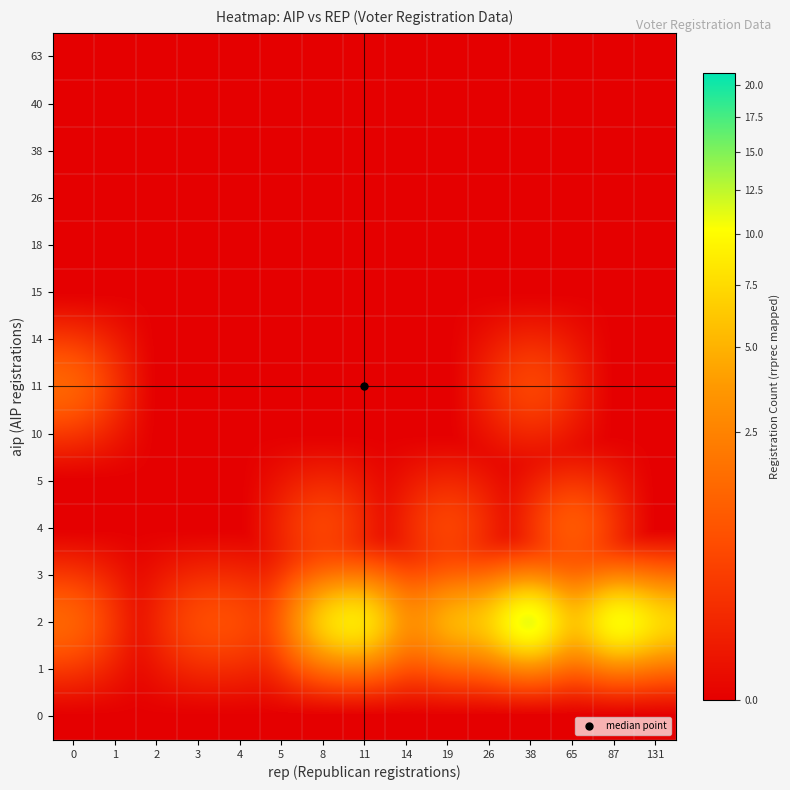

Reading left to right, what are all the values shown in this chart?

0: 0=0	1=0	2=0	3=0	4=0	5=0	8=0	11=0	14=0	19=0	26=0	38=0	65=0	87=0	131=0
1: 0=0	1=0	2=0	3=0	4=0	5=0	8=0	11=0	14=0	19=0	26=0	38=0	65=0	87=0	131=0
2: 0=2	1=0	2=0	3=1	4=1	5=0	8=11	11=14	14=2	19=8	26=8	38=21	65=4	87=18	131=10
3: 0=0	1=0	2=0	3=0	4=0	5=0	8=0	11=0	14=0	19=0	26=0	38=0	65=0	87=0	131=0
4: 0=0	1=0	2=0	3=0	4=0	5=0	8=1	11=0	14=0	19=1	26=0	38=0	65=2	87=0	131=0
5: 0=0	1=0	2=0	3=0	4=0	5=0	8=0	11=0	14=0	19=0	26=0	38=0	65=0	87=0	131=0
10: 0=0	1=0	2=0	3=0	4=0	5=0	8=0	11=0	14=0	19=0	26=0	38=0	65=0	87=0	131=0
11: 0=2	1=0	2=0	3=0	4=0	5=0	8=0	11=0	14=0	19=0	26=0	38=1	65=0	87=0	131=0
14: 0=0	1=0	2=0	3=0	4=0	5=0	8=0	11=0	14=0	19=0	26=0	38=0	65=0	87=0	131=0
15: 0=0	1=0	2=0	3=0	4=0	5=0	8=0	11=0	14=0	19=0	26=0	38=0	65=0	87=0	131=0
18: 0=0	1=0	2=0	3=0	4=0	5=0	8=0	11=0	14=0	19=0	26=0	38=0	65=0	87=0	131=0
26: 0=0	1=0	2=0	3=0	4=0	5=0	8=0	11=0	14=0	19=0	26=0	38=0	65=0	87=0	131=0
38: 0=0	1=0	2=0	3=0	4=0	5=0	8=0	11=0	14=0	19=0	26=0	38=0	65=0	87=0	131=0
40: 0=0	1=0	2=0	3=0	4=0	5=0	8=0	11=0	14=0	19=0	26=0	38=0	65=0	87=0	131=0
63: 0=0	1=0	2=0	3=0	4=0	5=0	8=0	11=0	14=0	19=0	26=0	38=0	65=0	87=0	131=0